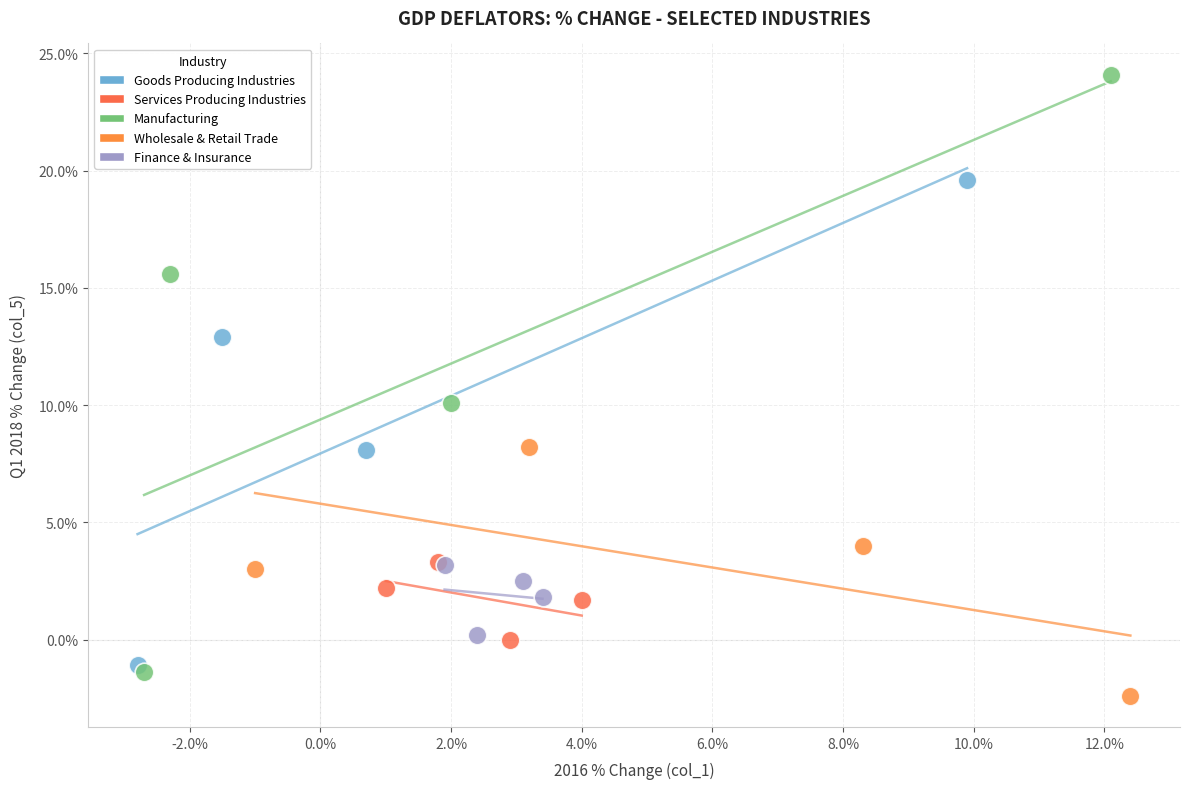

Which series has the largest Y range (max minus min)?

Manufacturing